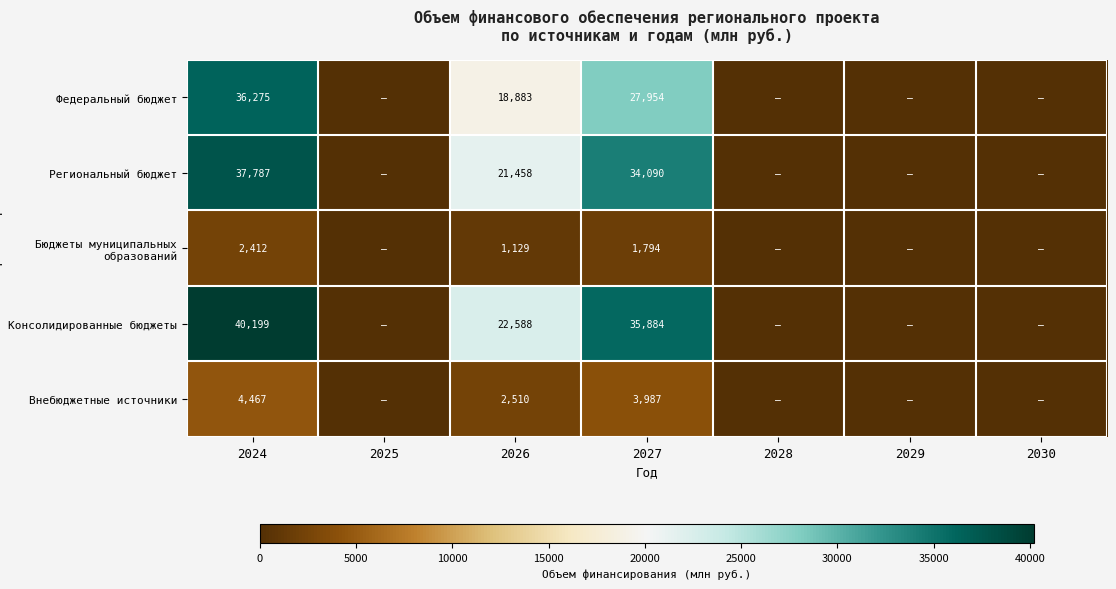

How many values in Консолидированные бюджеты are above zero?

3